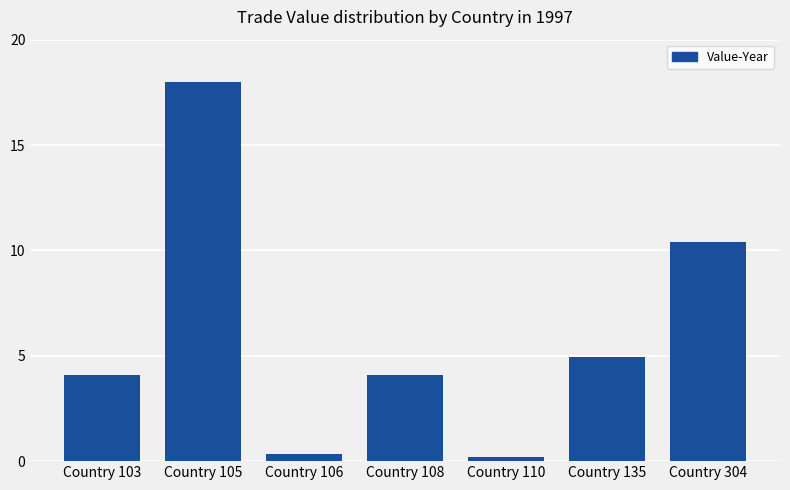

Read the value at Country 304.

10.4